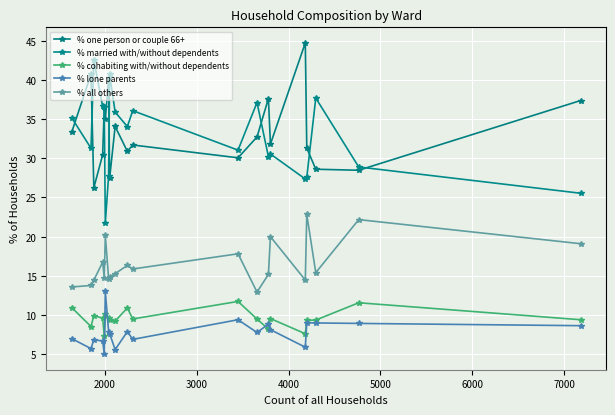

Which series has the largest total across all categories?

% one person or couple 66+